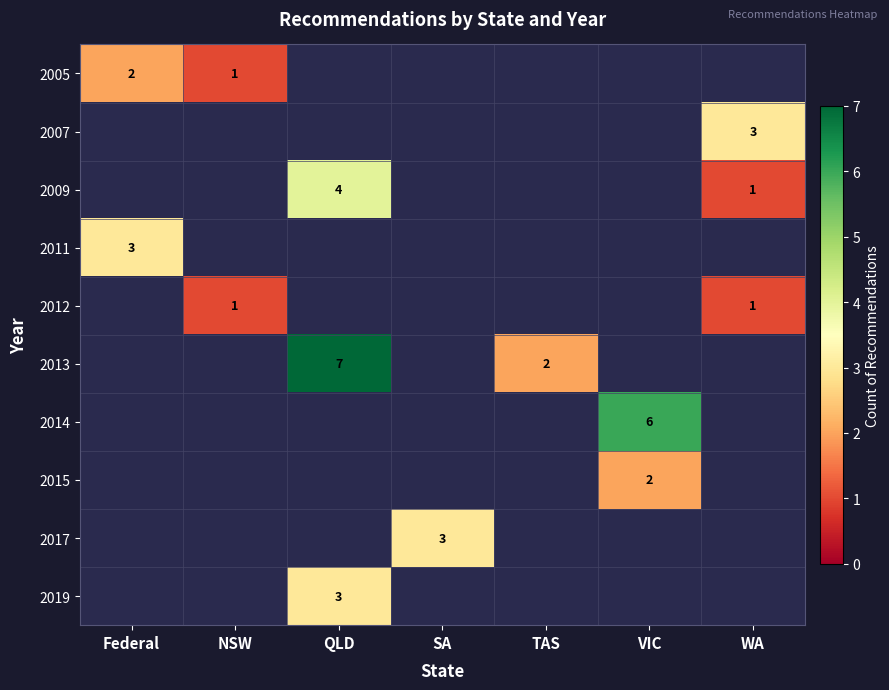

Is it true that 2015 equals 2 at VIC?

True